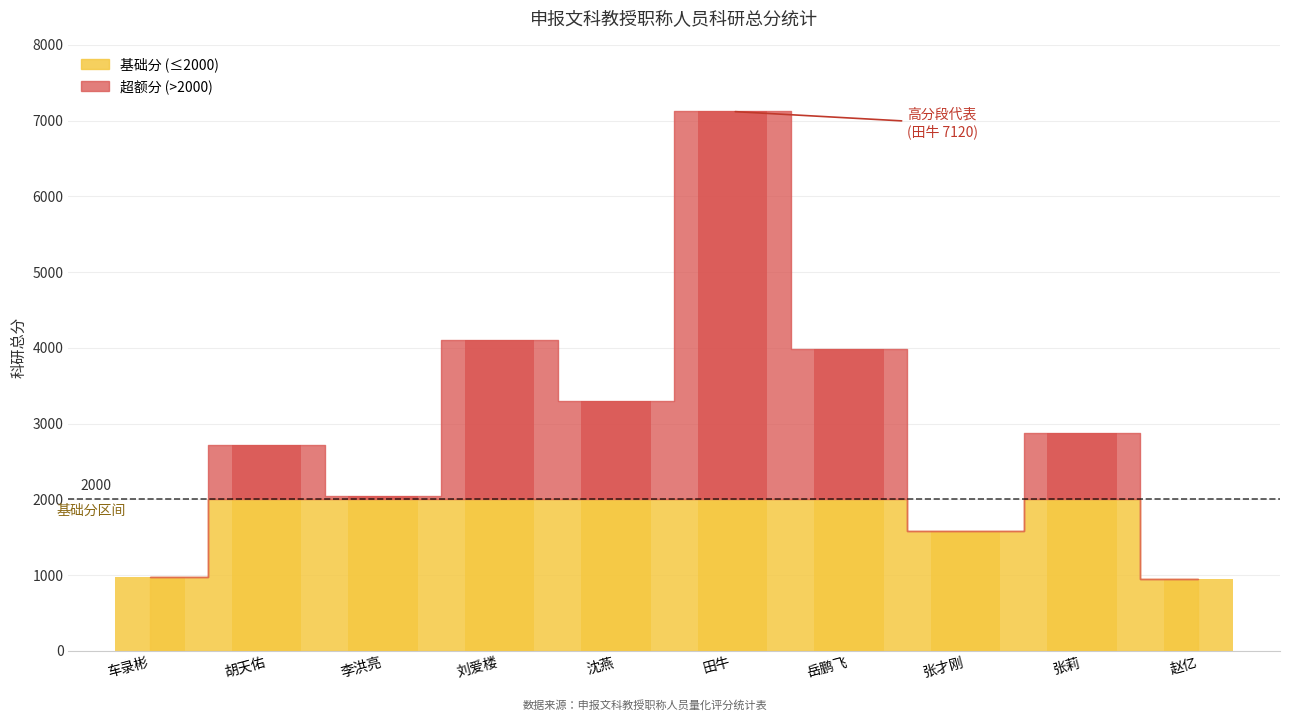

Reading right to left, what are all the values shown in this chart?

950.0	2880.0	1582.5	3982.0	7120.0	3296.4	4101.0	2050.0	2713.0	968.9